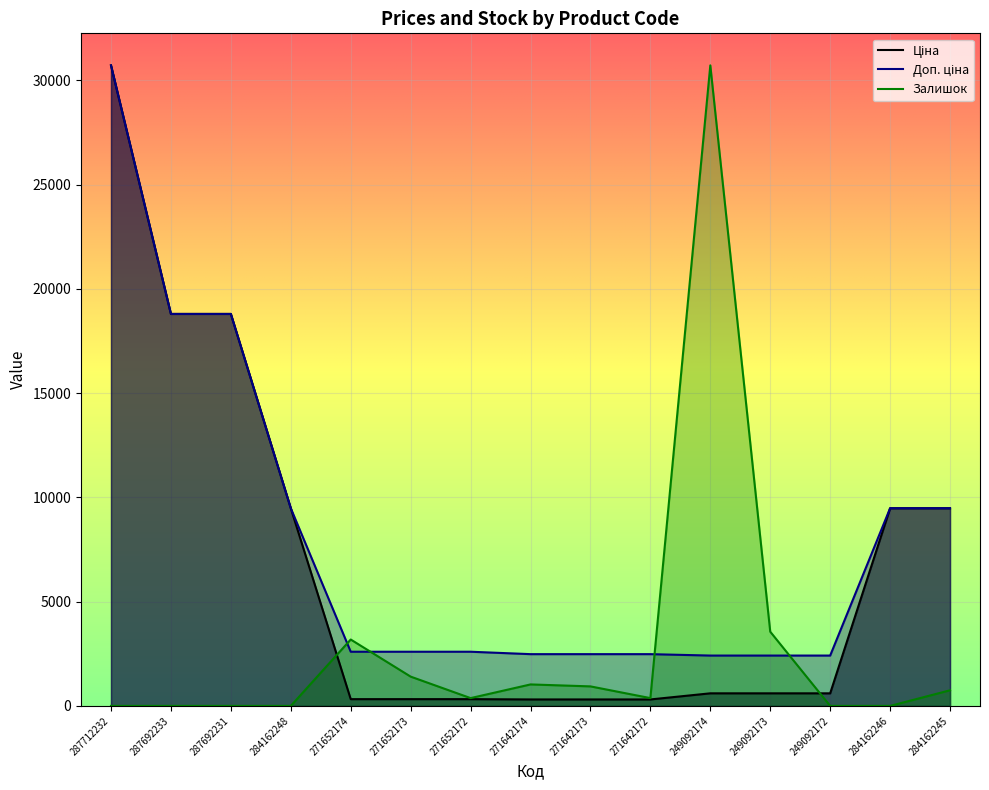

True or false: Ціна and Залишок cross at least once.

True